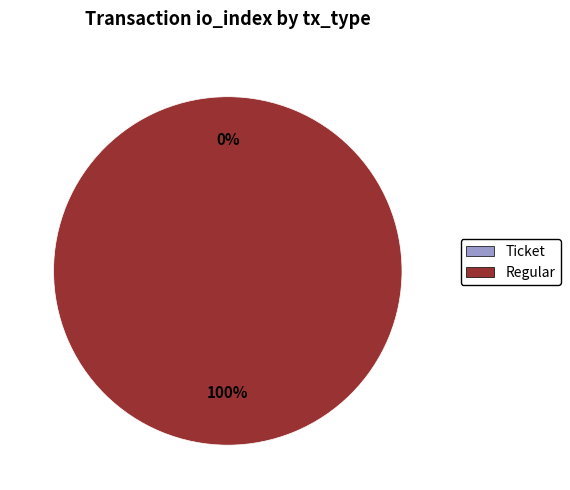

What is the change in value from Ticket to Regular?

+68